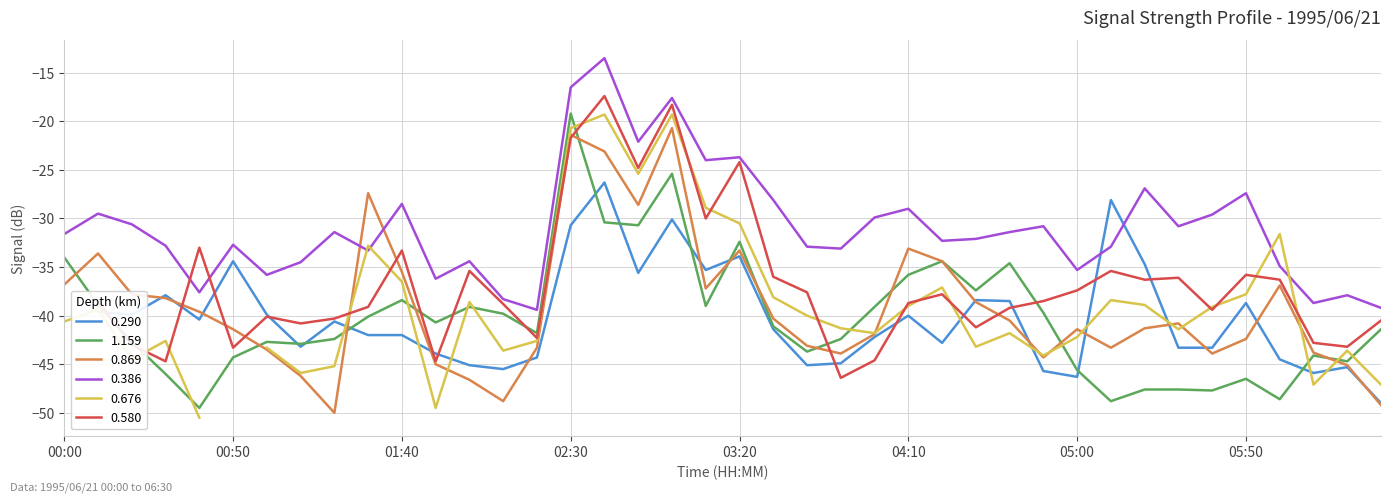

The value of 0.869 at 00:50 is -10.1. True or false?

False